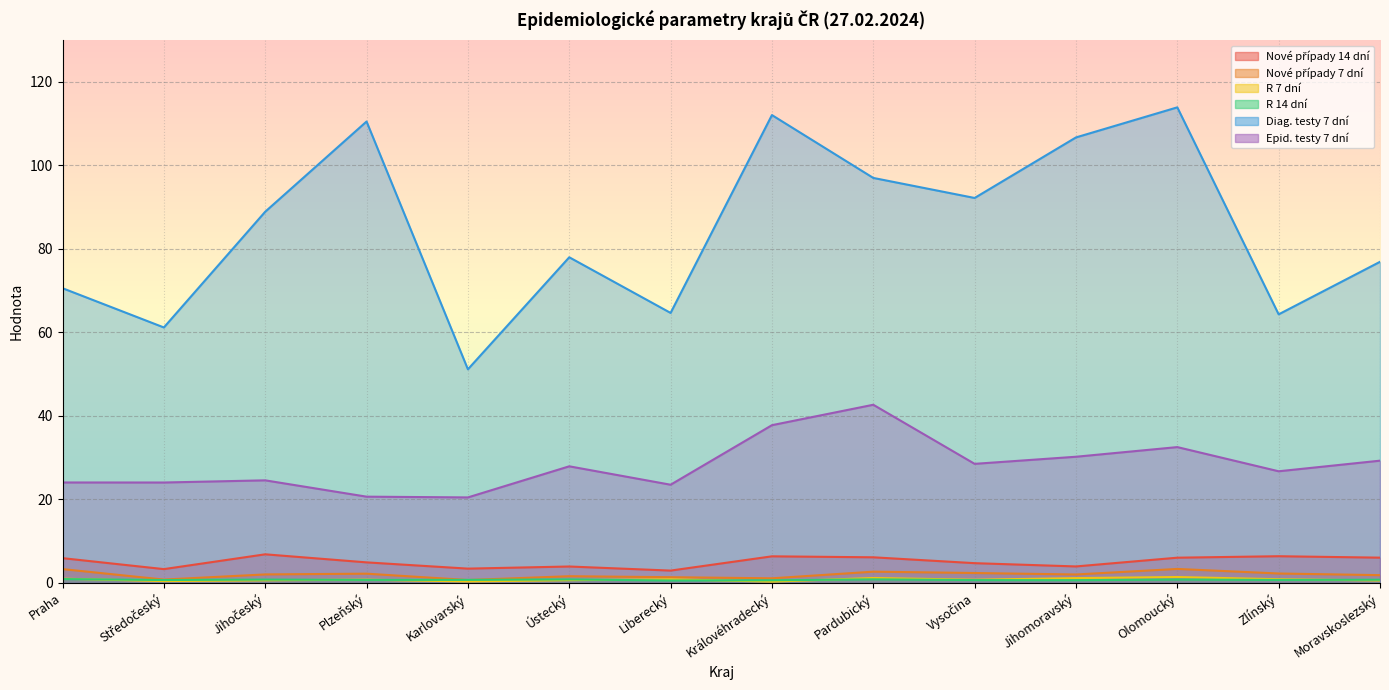

Rank the series at Jihočeský from lowest to highest value.

R 7 dní, R 14 dní, Nové případy 7 dní, Nové případy 14 dní, Epid. testy 7 dní, Diag. testy 7 dní